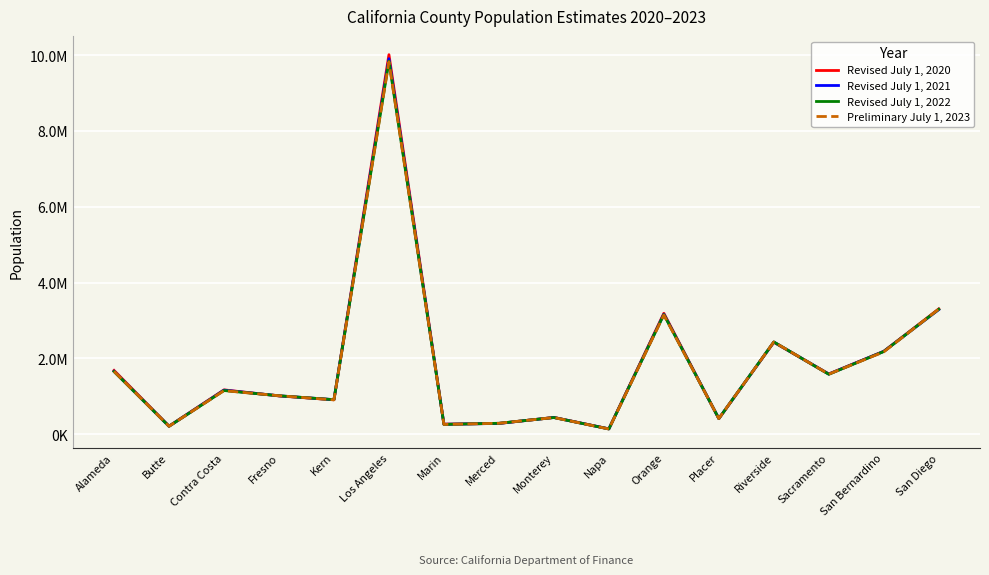

The value of Revised July 1, 2021 at Orange is 3164848. True or false?

True